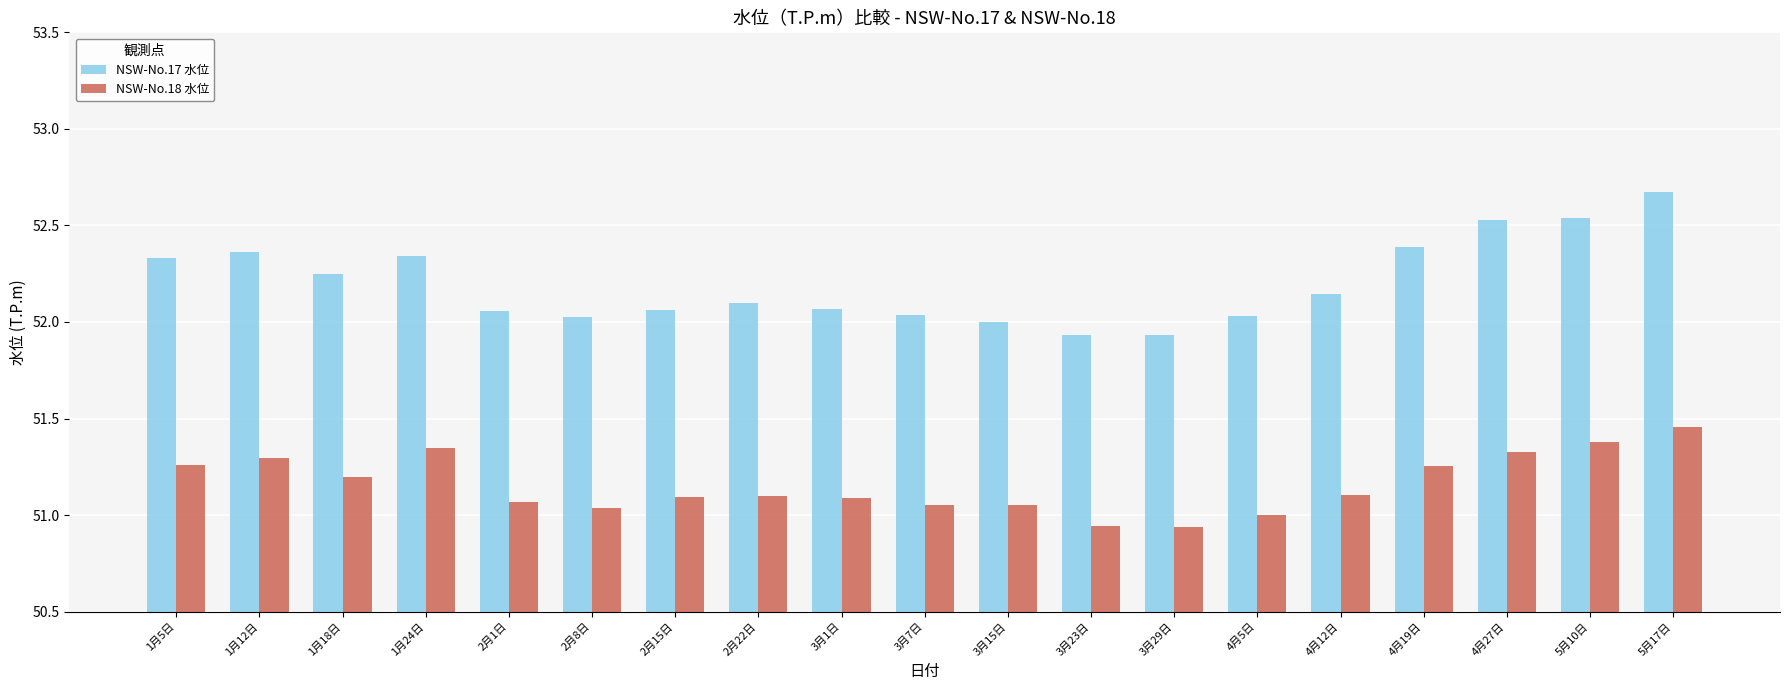

How many data points does each series have?

19